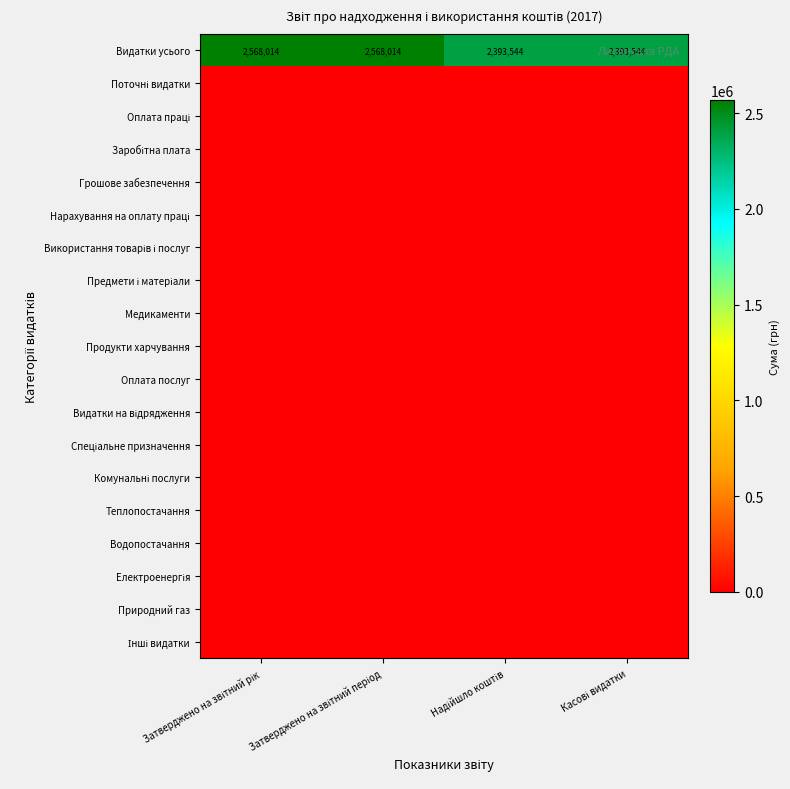

What is the spread (max minus min) of values at Затверджено на звітний період?

2568014